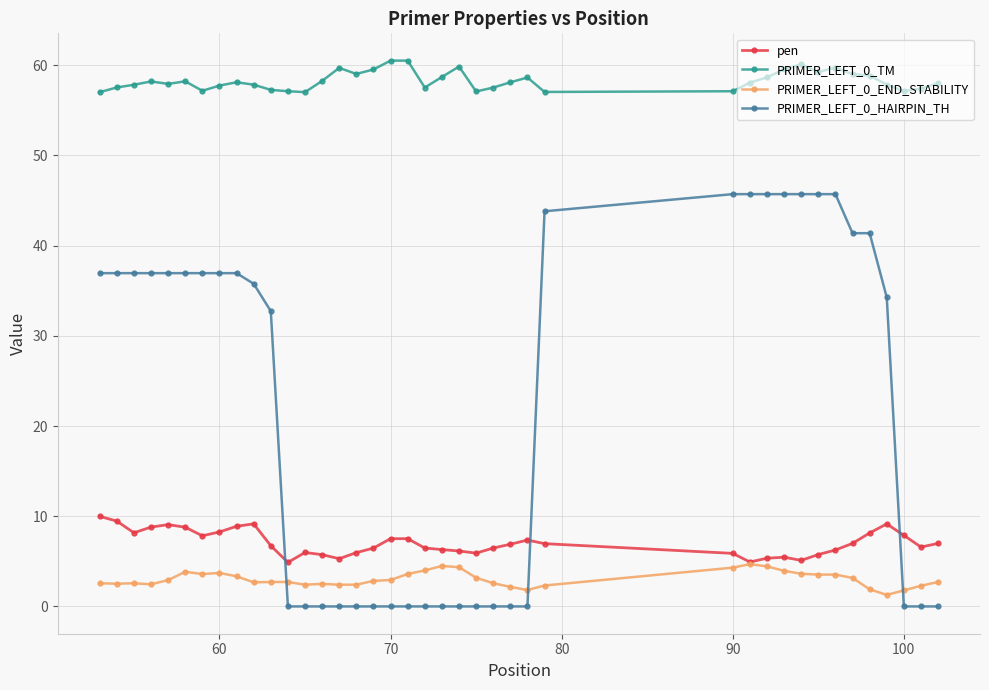

How many distinct data groups are displayed?

4